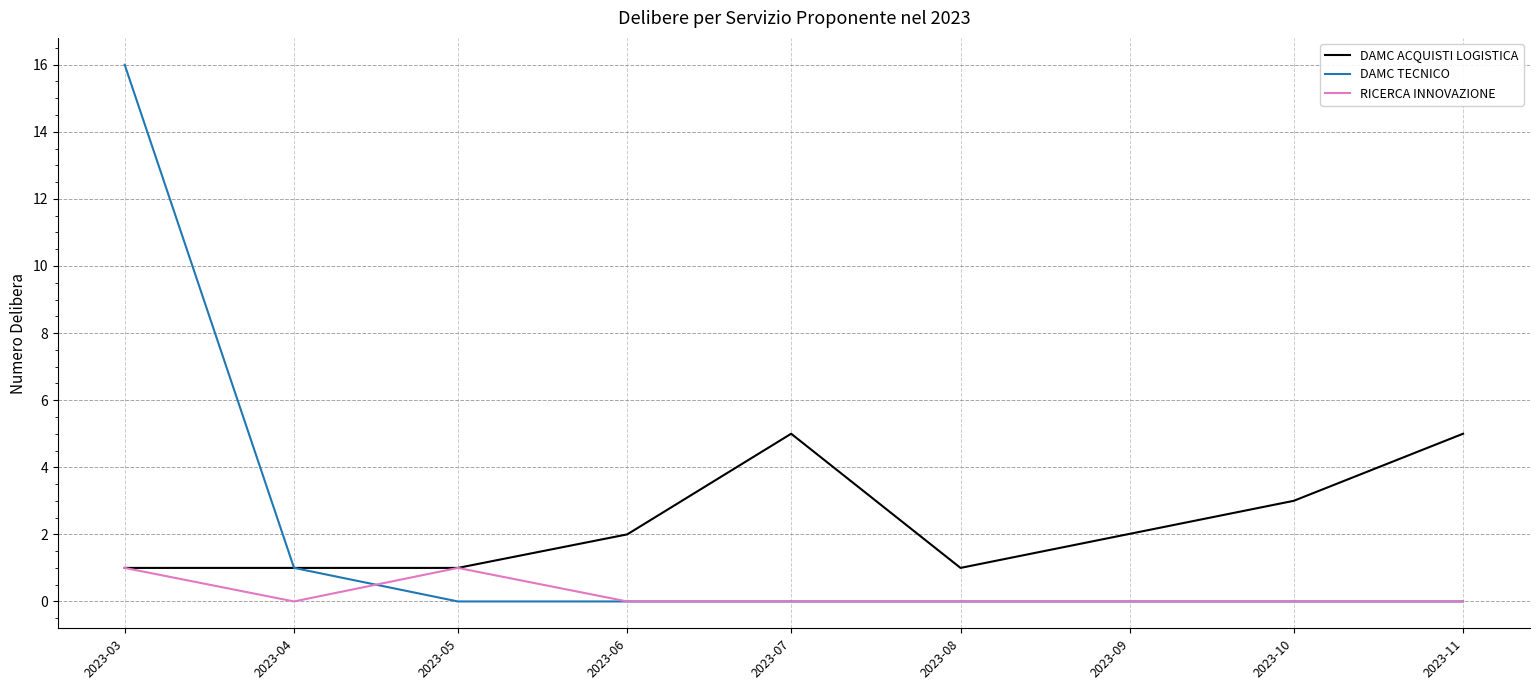

Which series changed the most between 2023-05 and 2023-07?

DAMC ACQUISTI LOGISTICA